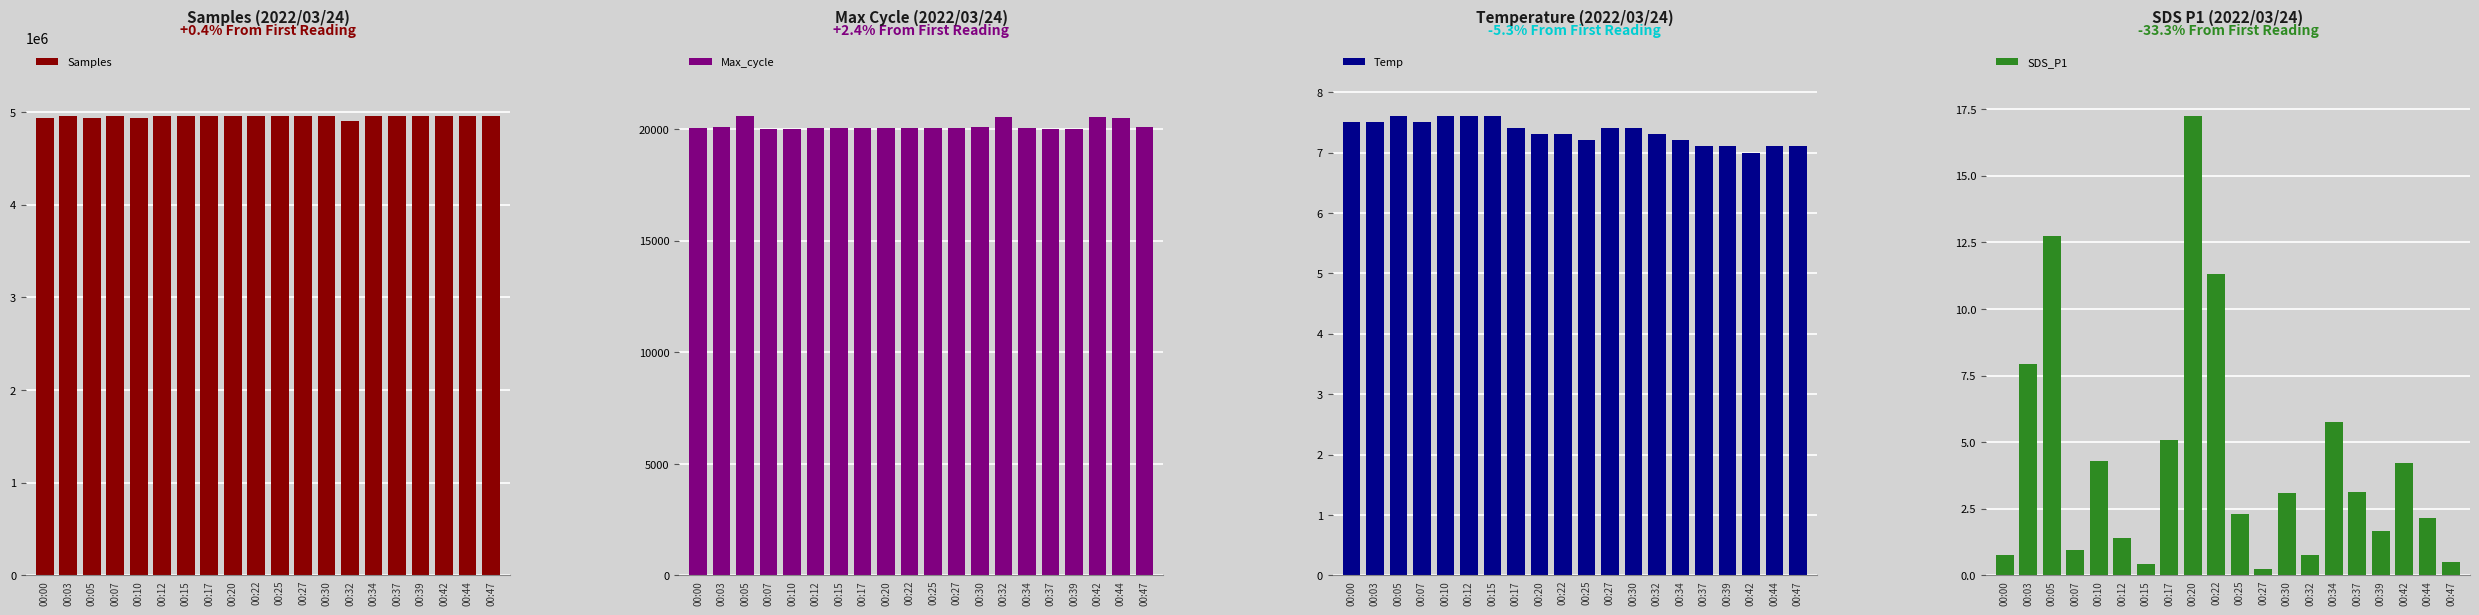

What is the value of the SDS_P1 bar at the 20th from the left?

0.5